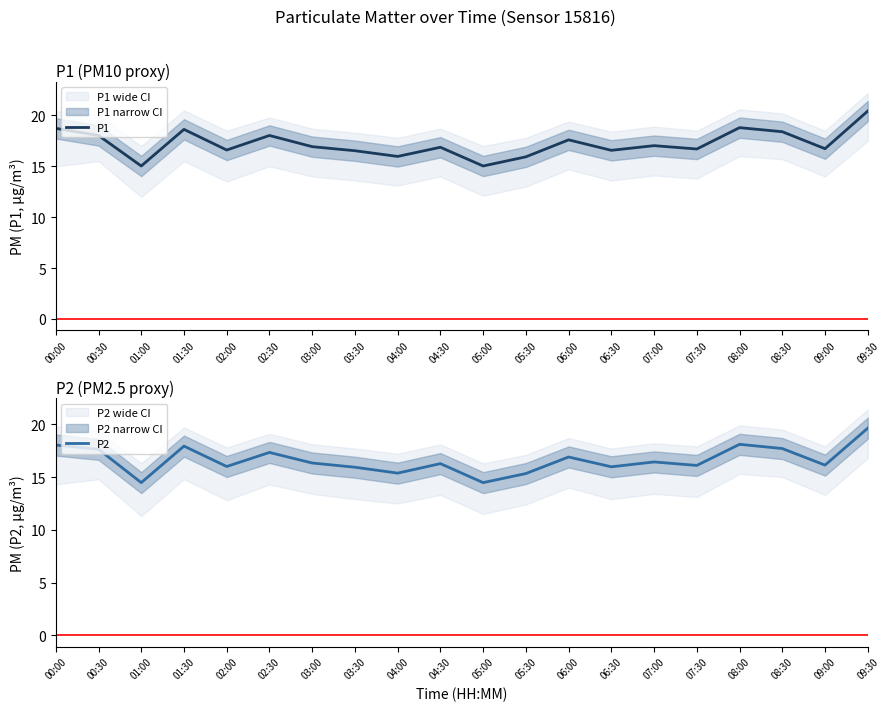

How many distinct data groups are displayed?

2